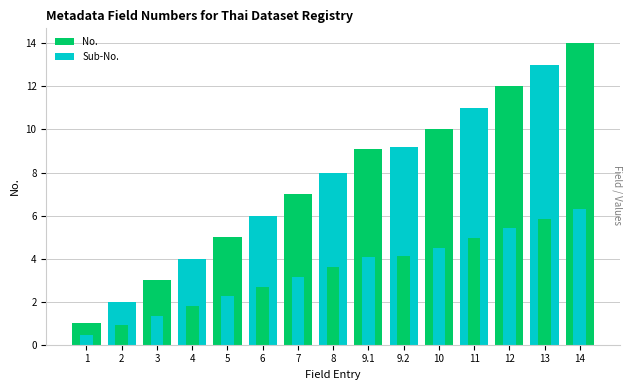

Where is No. nearest to the value 7?

7